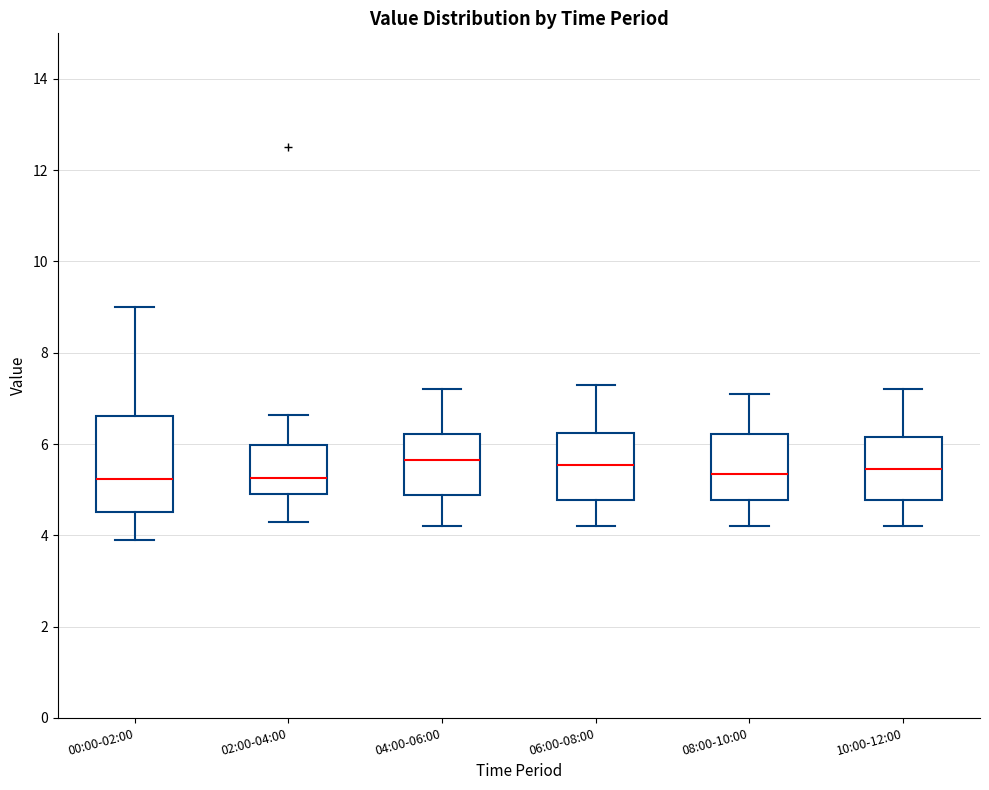

Reading left to right, read every box against the y-axis: the position of its median line, the range the box covers, and the ends of its whiskers. The values are not printed on the chart, so give them approximately, as read against the axis.

00:00-02:00: median 5.2, box 4.6 to 6.6, whiskers 4.0 to 9.0
02:00-04:00: median 5.2, box 5.0 to 6.0, whiskers 4.4 to 6.6
04:00-06:00: median 5.6, box 4.8 to 6.2, whiskers 4.2 to 7.2
06:00-08:00: median 5.6, box 4.8 to 6.2, whiskers 4.2 to 7.4
08:00-10:00: median 5.4, box 4.8 to 6.2, whiskers 4.2 to 7.2
10:00-12:00: median 5.4, box 4.8 to 6.2, whiskers 4.2 to 7.2